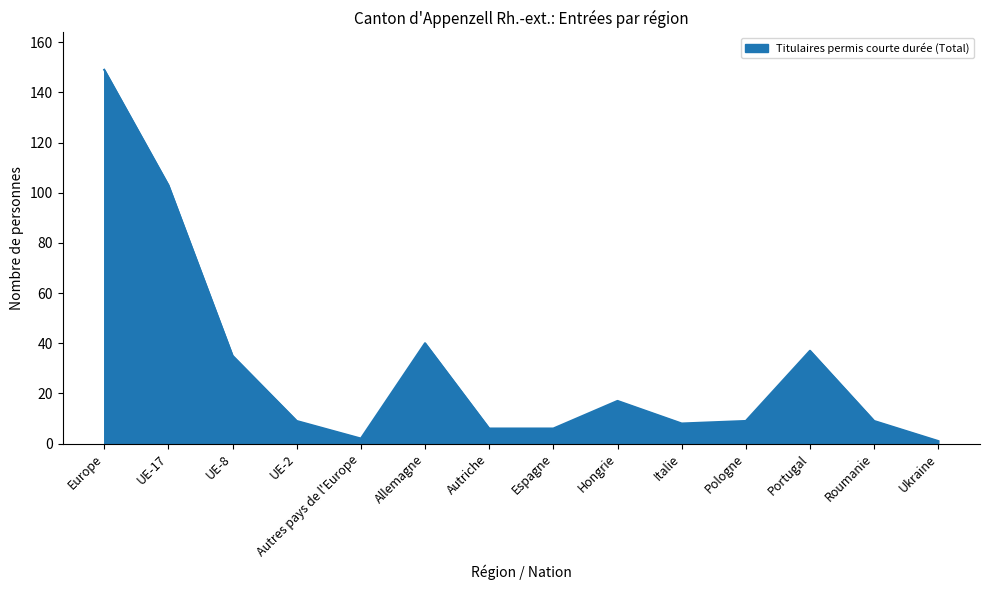

The chart shows a value of 40 at Allemagne. True or false?

True